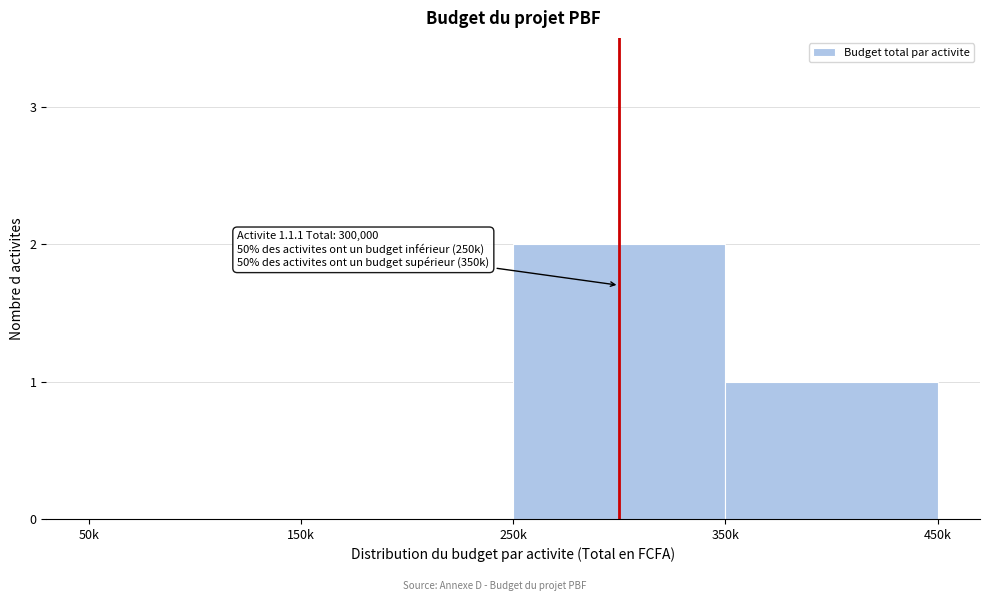

Reading left to right, what are all the values shown in this chart?

50k=0	150k=0	250k=2	350k=1